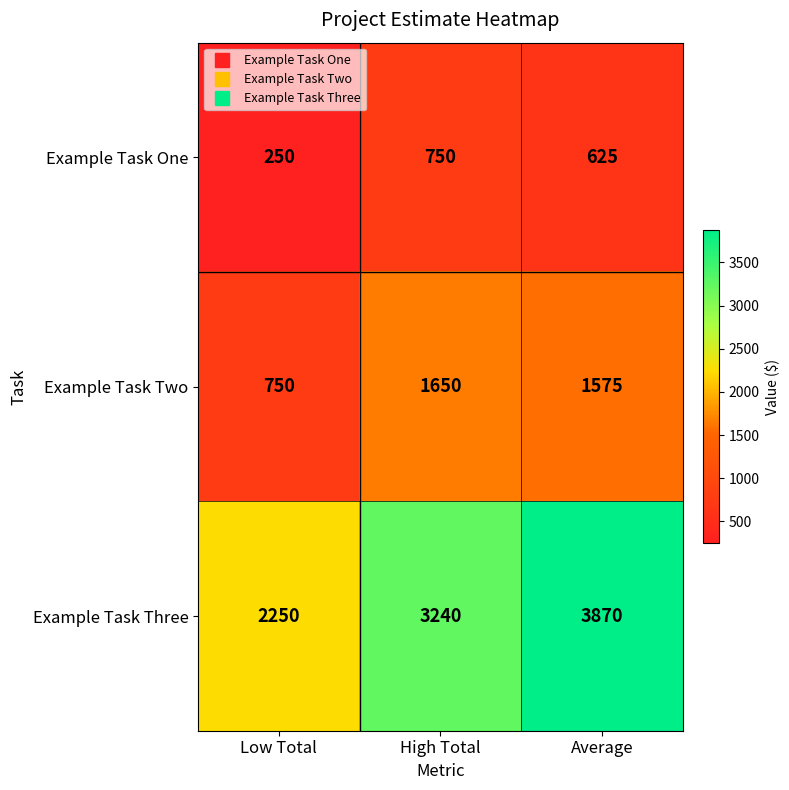

Between Low Total and Average, which series saw the biggest shift?

Example Task Three